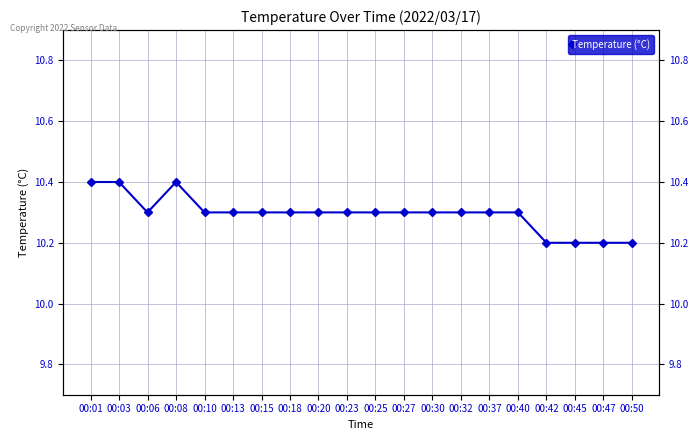

At which label is the value closest to 10?

00:42